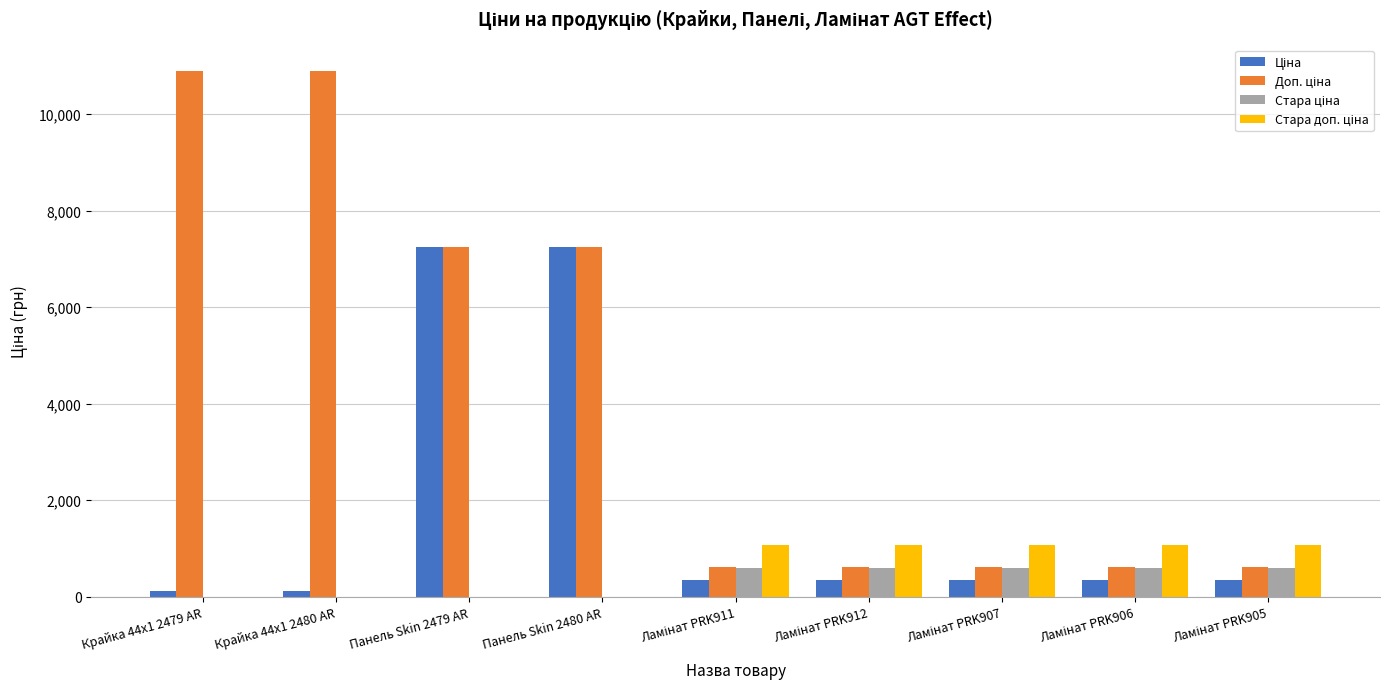

What is the maximum value shown in the chart?

10903.0